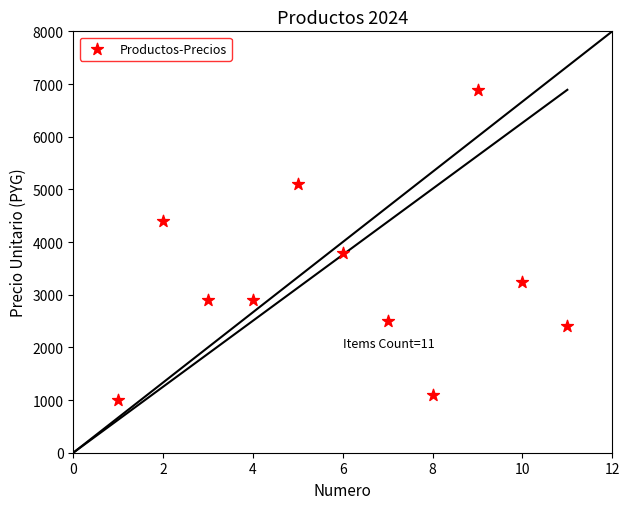

What is the range of X values (max minus min)?

10